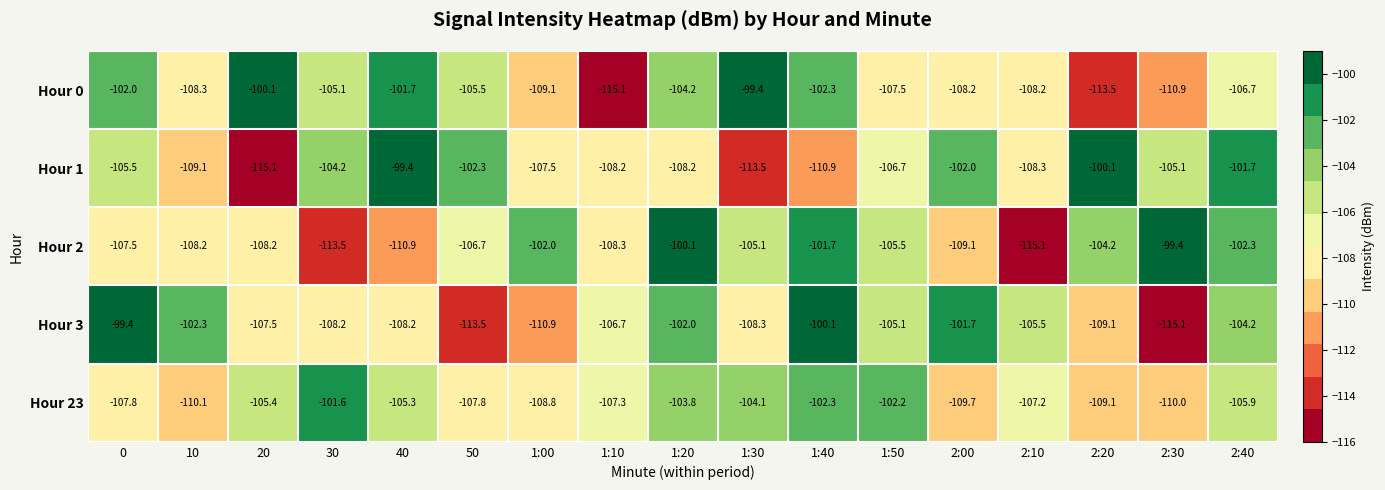

Count the number of categories in the chart.

17